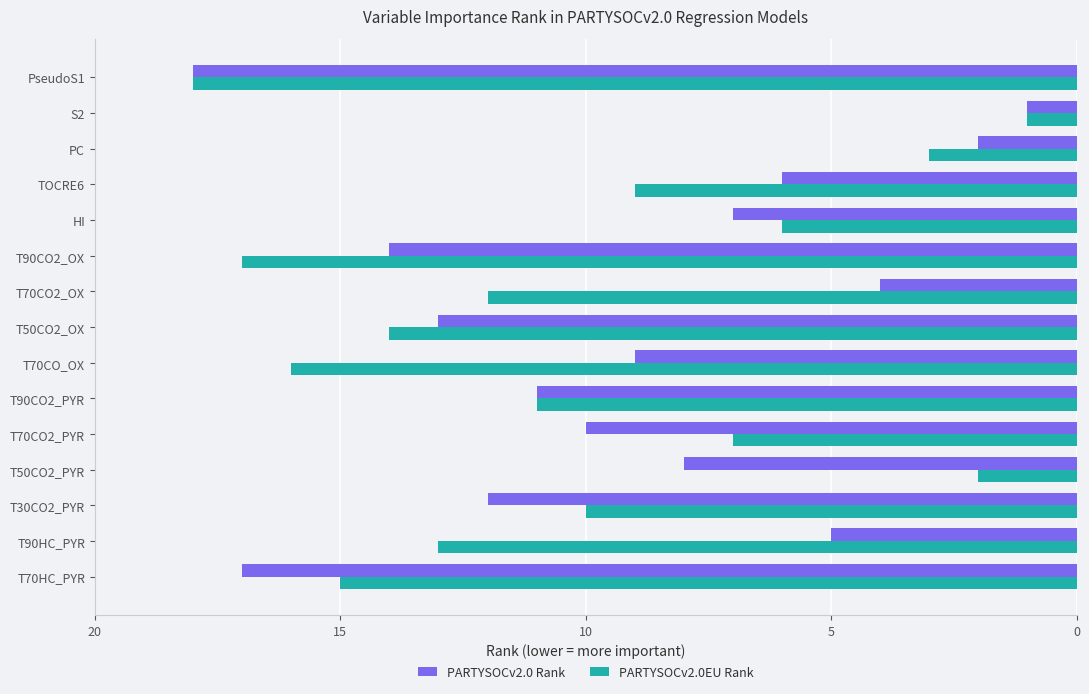

List the series in order of their overall mean, highest first.

PARTYSOCv2.0EU Rank, PARTYSOCv2.0 Rank